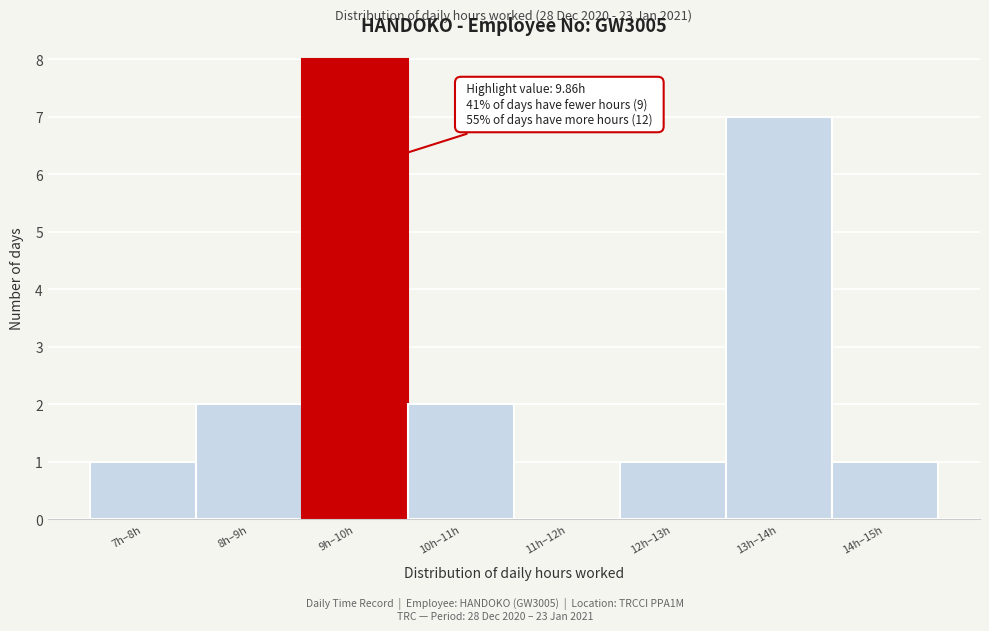

Reading left to right, extract all data points from this chart.

7h–8h=1	8h–9h=2	9h–10h=8	10h–11h=2	11h–12h=0	12h–13h=1	13h–14h=7	14h–15h=1